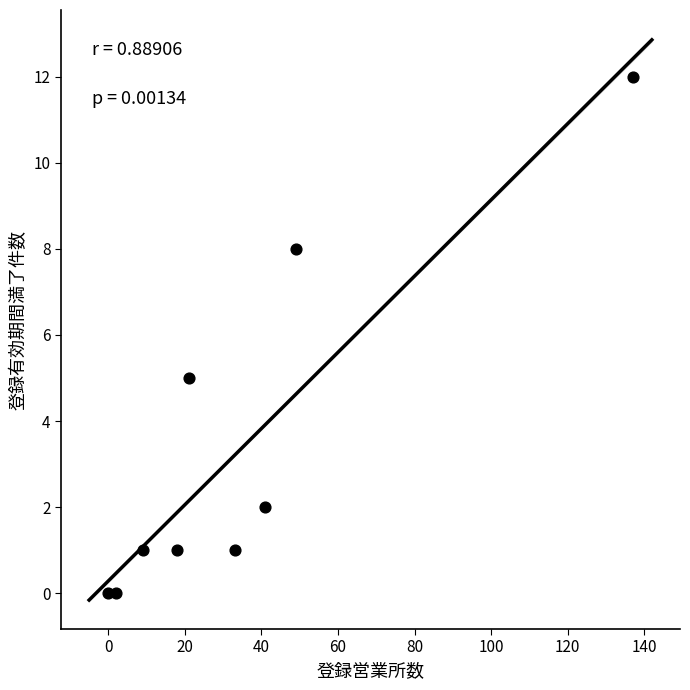

What Y value in the scatter plot is closest to 6?

5